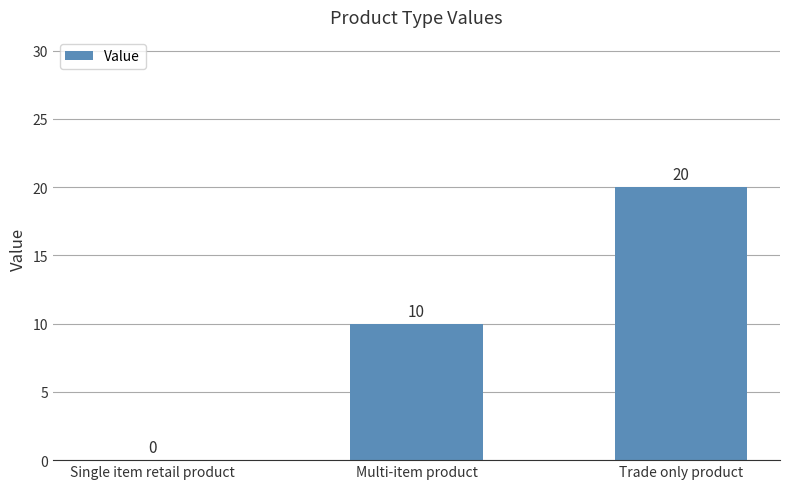

What is the ratio of the value at Multi-item product to the value at Trade only product?

0.5